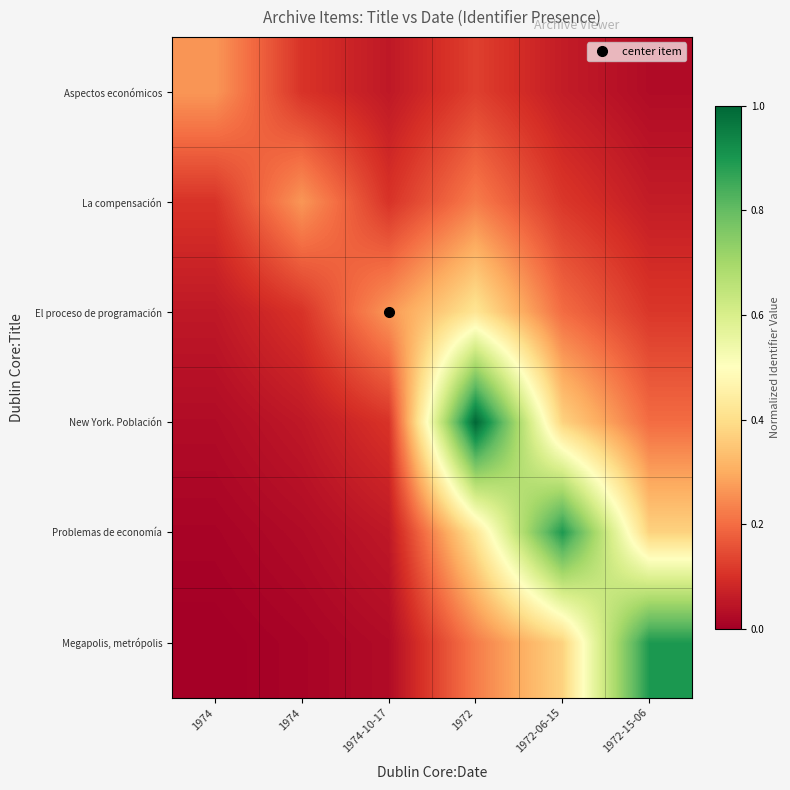

At how many categories does at least one series exceed 0?

6